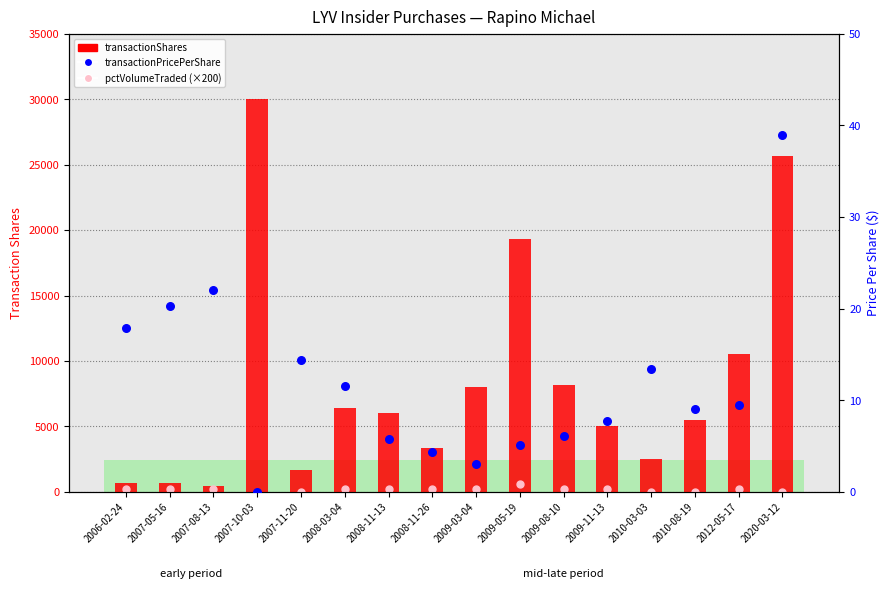

What are all the series names shown in the legend?

transactionShares, pctVolumeTraded, transactionPricePerShare